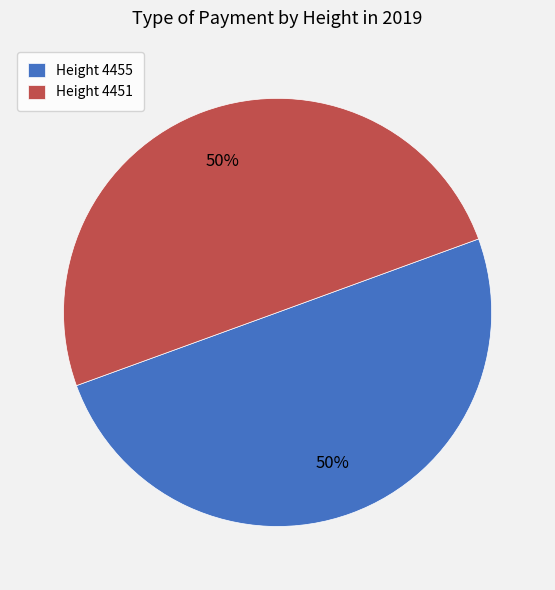

Do Height 4455 and Height 4451 together represent more than half of the pie?

Yes